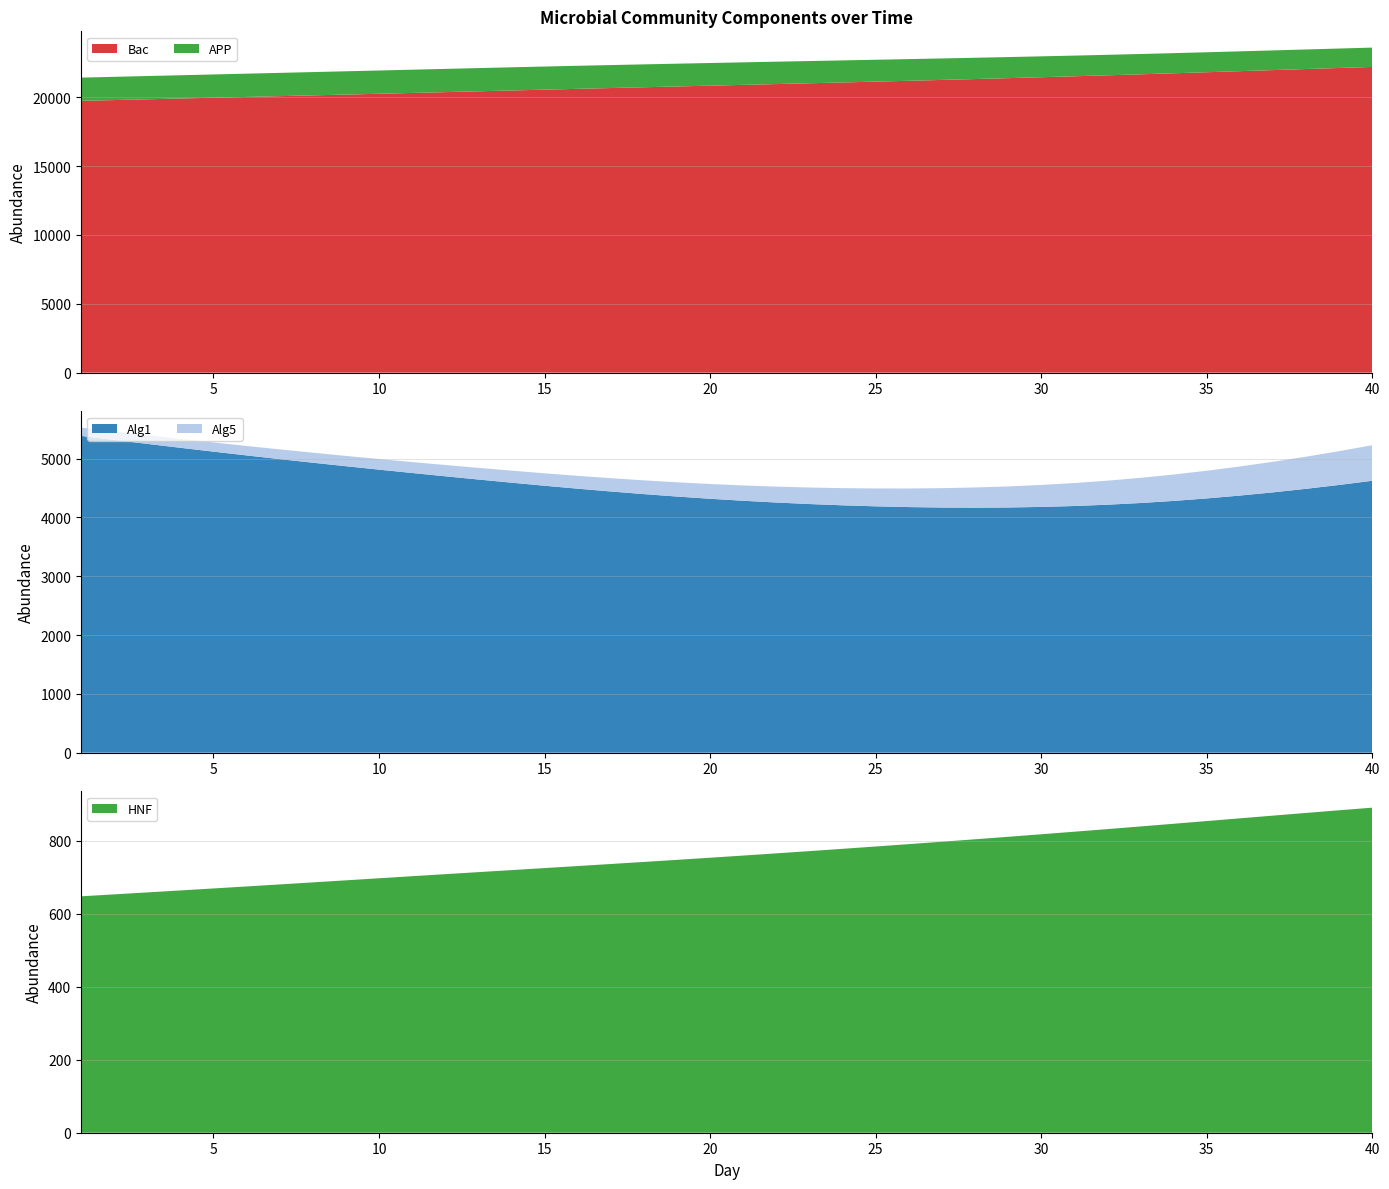

Reading left to right, extract all data points from this chart.

Bac: 1=19733.2	2=19789.6	3=19846.2	4=19902.9	5=19959.8	6=20016.8	7=20074.0	8=20131.3	9=20188.9	10=20247.0	11=20306.0	12=20365.9	13=20426.2	14=20486.4	15=20545.8	16=20604.4	17=20662.5	18=20720.2	19=20777.8	20=20835.2	21=20892.8	22=20950.8	23=21009.2	24=21068.3	25=21128.3	26=21189.4	27=21251.7	28=21315.5	29=21380.8	30=21447.8	31=21516.5	32=21587.2	33=21659.9	34=21734.6	35=21810.8	36=21888.0	37=21965.6	38=22043.0	39=22119.5	40=22194.6
APP: 1=1686.5	2=1687.1	3=1687.7	4=1688.3	5=1688.8	6=1689.3	7=1689.7	8=1689.9	9=1689.9	10=1689.6	11=1688.8	12=1687.4	13=1685.2	14=1682.1	15=1678.2	16=1673.4	17=1667.7	18=1661.1	19=1653.4	20=1644.8	21=1635.3	22=1624.7	23=1613.2	24=1600.9	25=1587.7	26=1573.8	27=1559.5	28=1544.9	29=1530.3	30=1515.7	31=1501.4	32=1487.6	33=1474.4	34=1461.8	35=1450.0	36=1438.9	37=1428.8	38=1419.7	39=1411.6	40=1404.6
Alg5: 1=140.4	2=144.2	3=148.2	4=152.2	5=156.4	6=160.7	7=165.3	8=170.1	9=175.1	10=180.4	11=186.0	12=191.9	13=198.1	14=204.5	15=211.3	16=218.4	17=225.9	18=233.8	19=242.1	20=251.0	21=260.4	22=270.3	23=280.8	24=291.9	25=303.7	26=316.1	27=329.2	28=343.2	29=358.0	30=373.7	31=390.5	32=408.5	33=427.7	34=448.4	35=470.6	36=494.2	37=519.4	38=546.1	39=574.5	40=604.3
Alg1: 1=5384.8	2=5316.4	3=5248.8	4=5182.3	5=5116.9	6=5052.8	7=4990.1	8=4928.9	9=4869.3	10=4811.1	11=4754.1	12=4698.1	13=4643.2	14=4589.6	15=4537.5	16=4487.5	17=4439.9	18=4395.2	19=4353.8	20=4315.9	21=4282.0	22=4252.1	23=4226.4	24=4204.8	25=4187.5	26=4174.8	27=4167.0	28=4164.6	29=4167.9	30=4177.2	31=4192.9	32=4215.1	33=4243.9	34=4279.5	35=4321.8	36=4370.4	37=4425.0	38=4485.3	39=4551.1	40=4622.0
HNF: 1=647.9	2=653.3	3=658.6	4=664.0	5=669.5	6=675.0	7=680.5	8=686.1	9=691.7	10=697.4	11=703.0	12=708.6	13=714.2	14=719.7	15=725.3	16=730.9	17=736.5	18=742.1	19=747.9	20=753.7	21=759.6	22=765.7	23=771.8	24=778.1	25=784.4	26=790.9	27=797.5	28=804.2	29=811.0	30=818.0	31=825.0	32=832.1	33=839.4	34=846.8	35=854.2	36=861.6	37=869.1	38=876.5	39=883.7	40=890.9